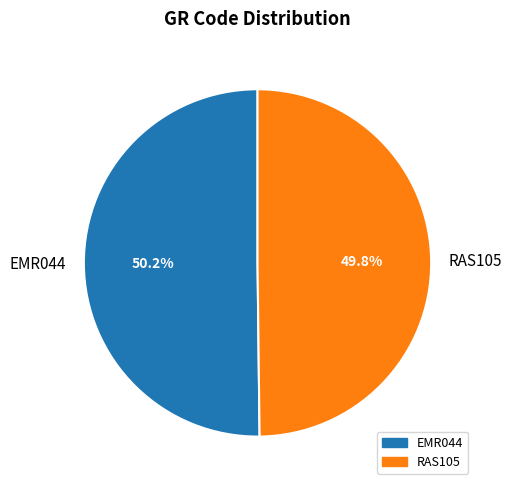

What percentage is the RAS105 slice, to the nearest percent?

50%